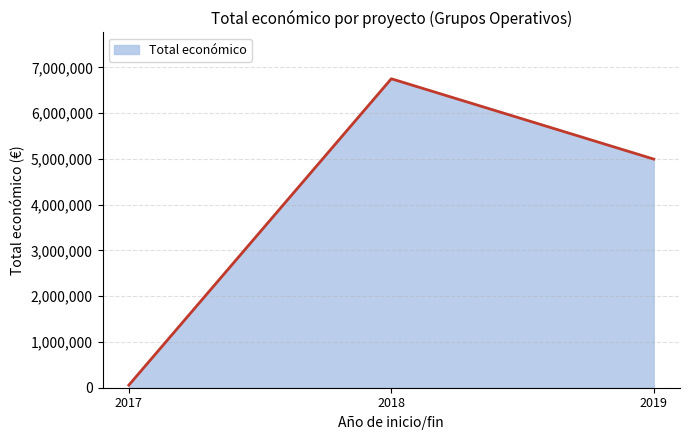

Rank the categories by value from lowest to highest.

2017, 2019, 2018